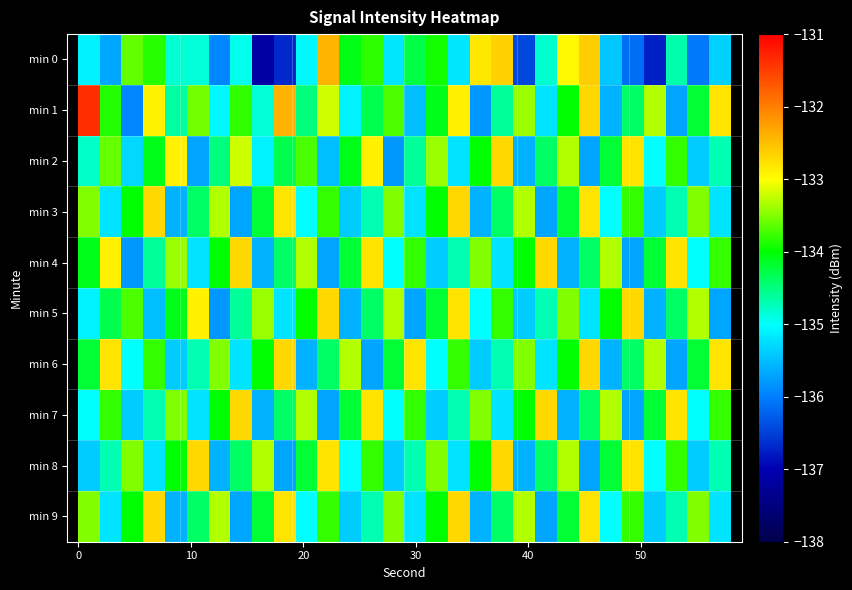

Which series has the largest total across all categories?

min 1